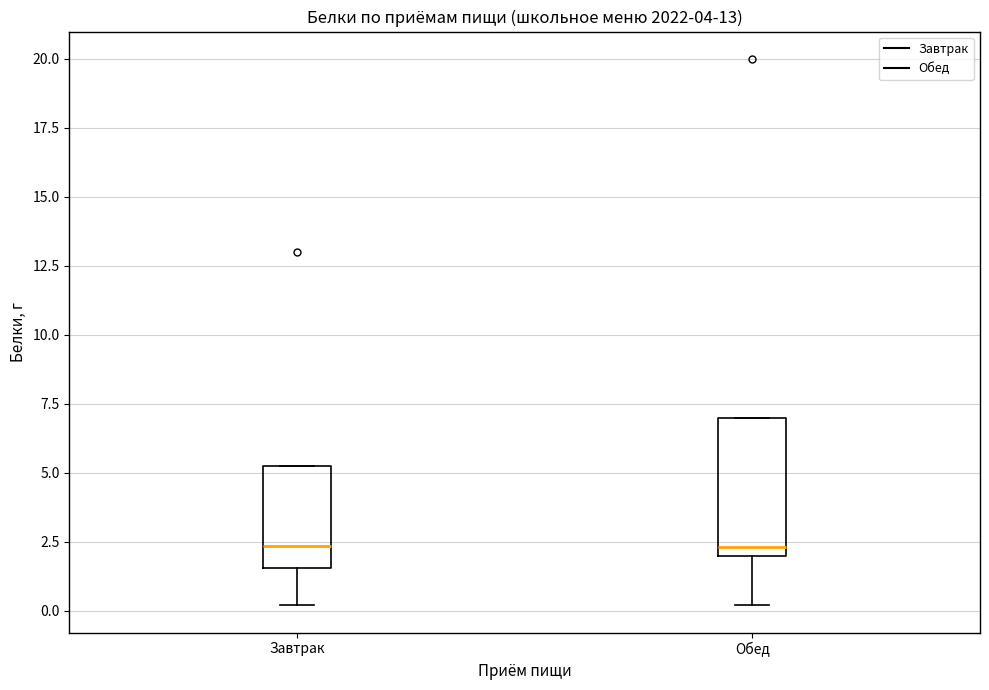

Reading left to right, read every box against the y-axis: the position of its median line, the range the box covers, and the ends of its whiskers. The values are not printed on the chart, so give them approximately, as read against the axis.

Завтрак: median 2.5, box 1.5 to 5.5, whiskers 0.0 to 5.5
Обед: median 2.5, box 2.0 to 7.0, whiskers 0.0 to 7.0